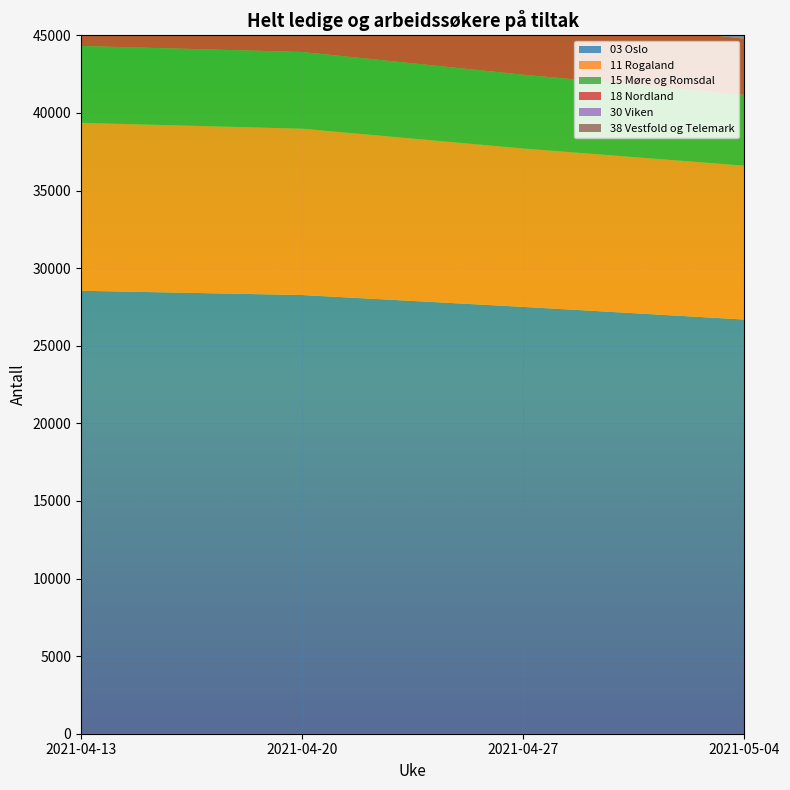

Reading left to right, what are all the values shown in this chart?

03 Oslo: 2021-04-13=28542	2021-04-20=28267	2021-04-27=27503	2021-05-04=26688
11 Rogaland: 2021-04-13=10818	2021-04-20=10717	2021-04-27=10204	2021-05-04=9912
15 Møre og Romsdal: 2021-04-13=4955	2021-04-20=4944	2021-04-27=4757	2021-05-04=4562
18 Nordland: 2021-04-13=4381	2021-04-20=4230	2021-04-27=3856	2021-05-04=3622
30 Viken: 2021-04-13=38195	2021-04-20=37882	2021-04-27=36354	2021-05-04=34577
38 Vestfold og Telemark: 2021-04-13=11746	2021-04-20=11270	2021-04-27=10257	2021-05-04=9532